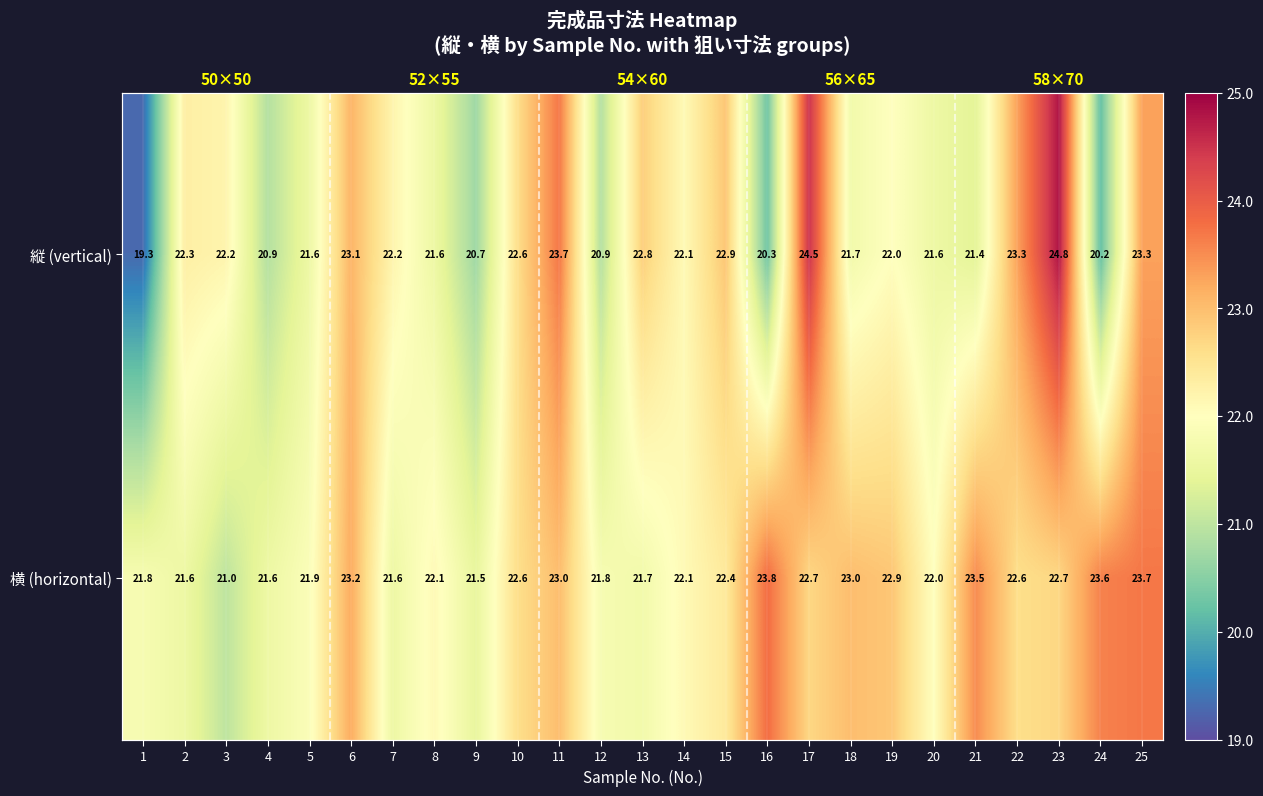

What is the sum of all 縦 (vertical) values?

552.0